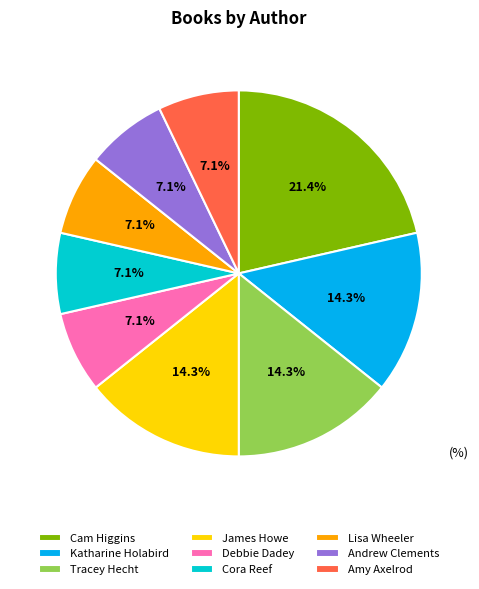

To the nearest percent, what is the difference between the Lisa Wheeler and James Howe slice percentages?

7%